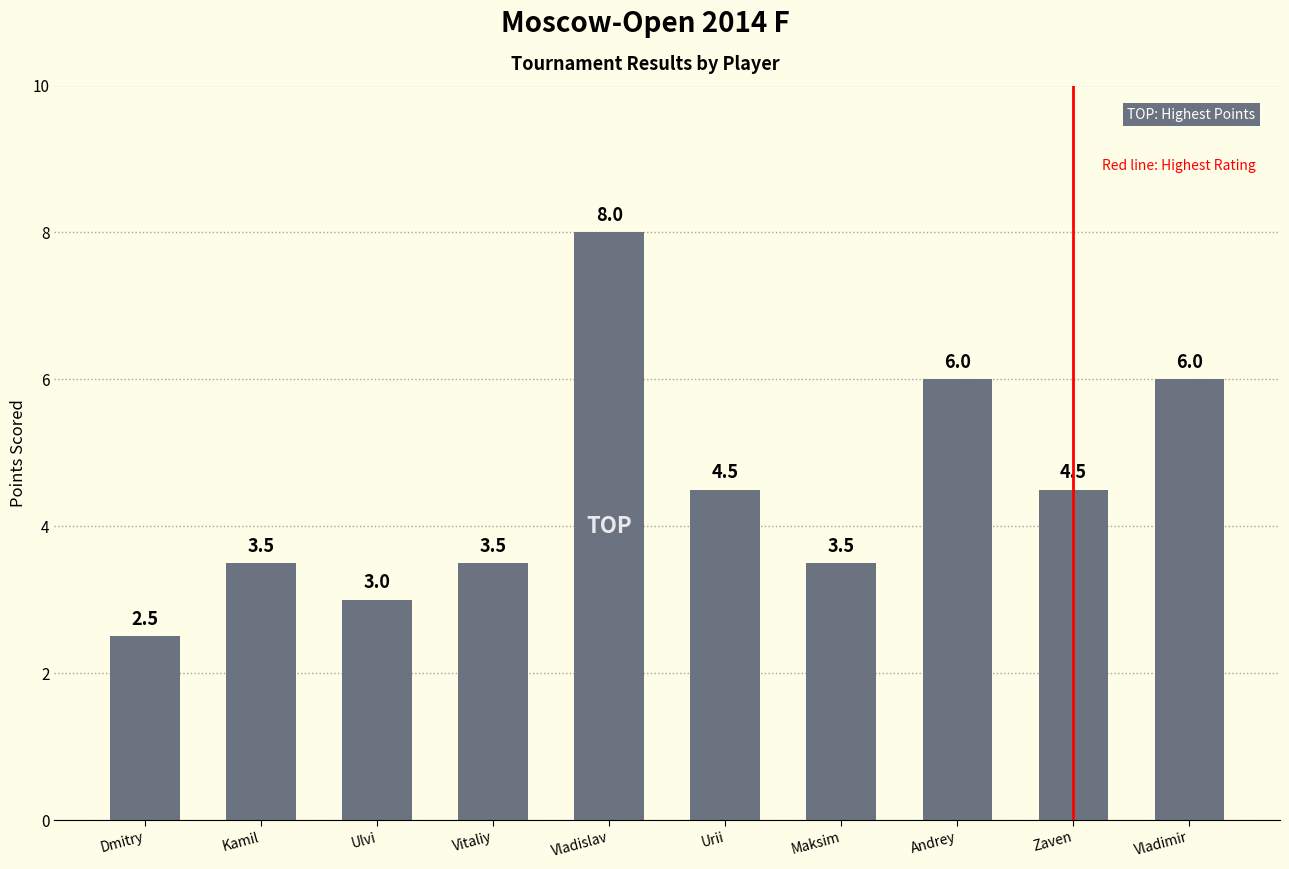

Between Ulvi and Zaven, which is larger?

Zaven